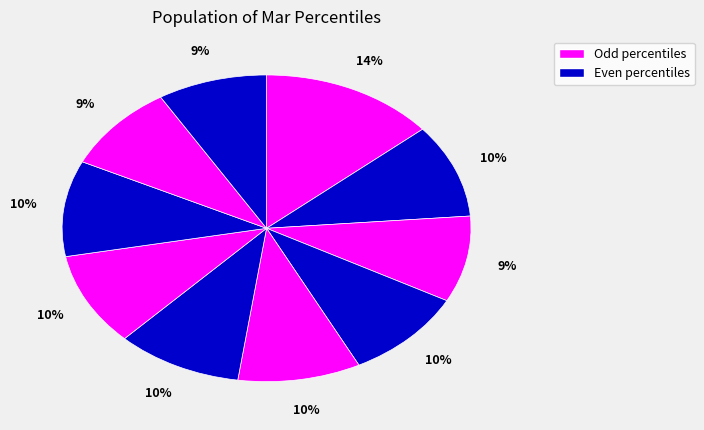

Which category has the biggest portion of the pie?

pct05